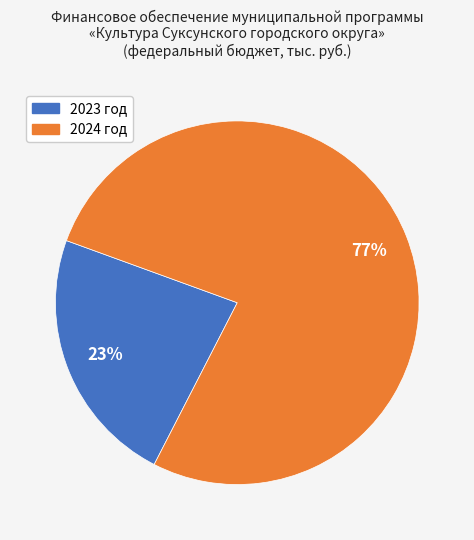

How many segments does this pie chart have?

2